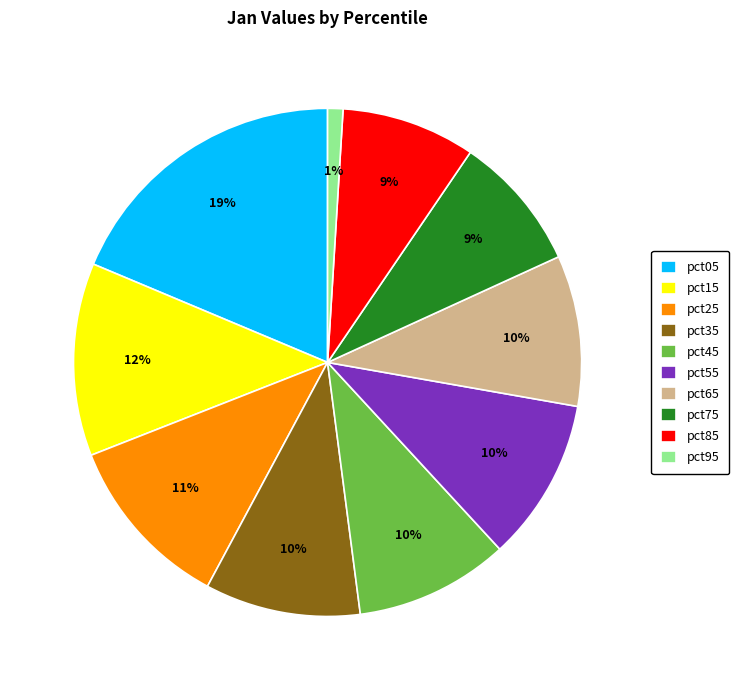

What is the smallest slice in the pie chart?

pct95